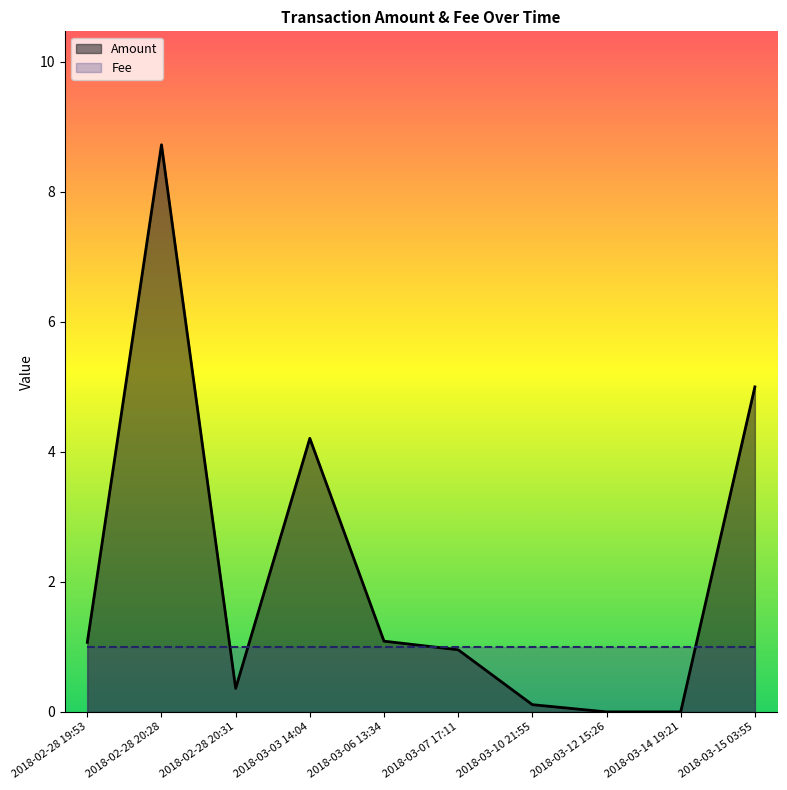

What position from the left is 2018-03-06 13:34?

5